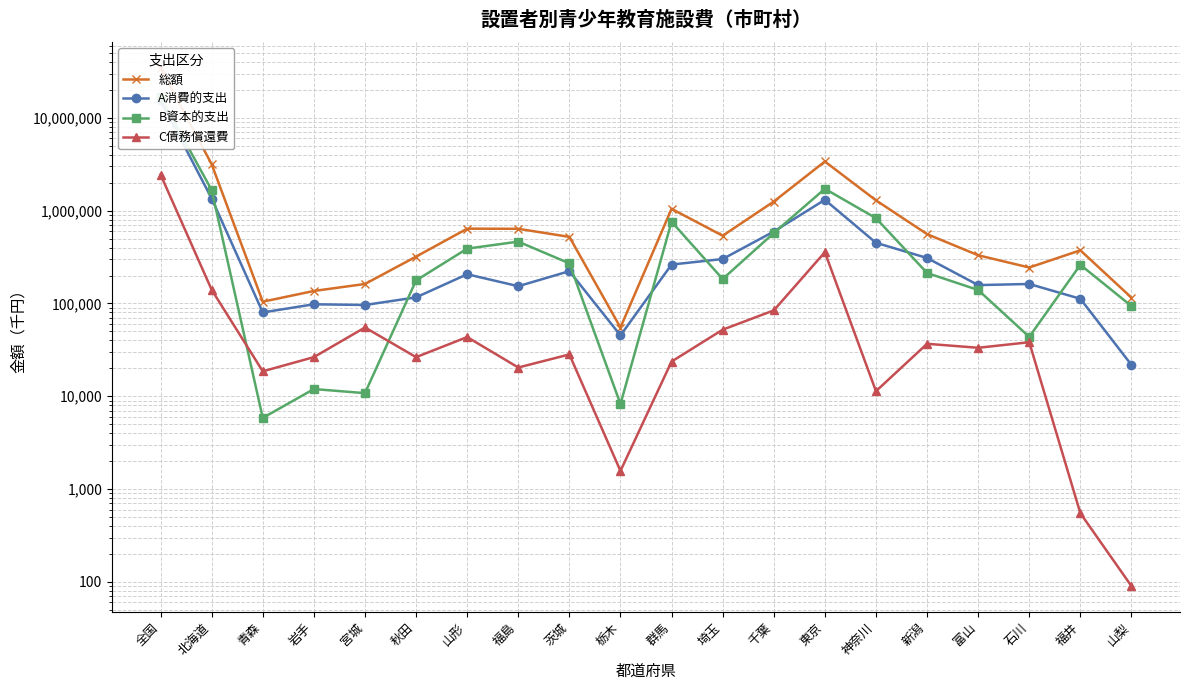

Reading left to right, list all the values displayed in this chart.

総額: 34594881	3161001	104482	136377	162216	319705	639812	637819	521781	55067	1046970	537040	1253958	3387805	1292672	558931	330742	244080	373991	115582
A消費的支出: 15401269	1352526	80070	98013	96303	116337	206483	153481	222882	45261	262579	301338	595846	1309469	450713	309131	157774	162207	112314	21766
B資本的支出: 16745532	1668090	5845	11962	10804	176976	389870	463927	270670	8238	760737	183513	573930	1721377	830616	213045	139667	43654	261128	93726
C債務償還費: 2448080	140385	18567	26402	55109	26392	43459	20411	28229	1568	23654	52189	84182	356959	11343	36755	33301	38219	549	90